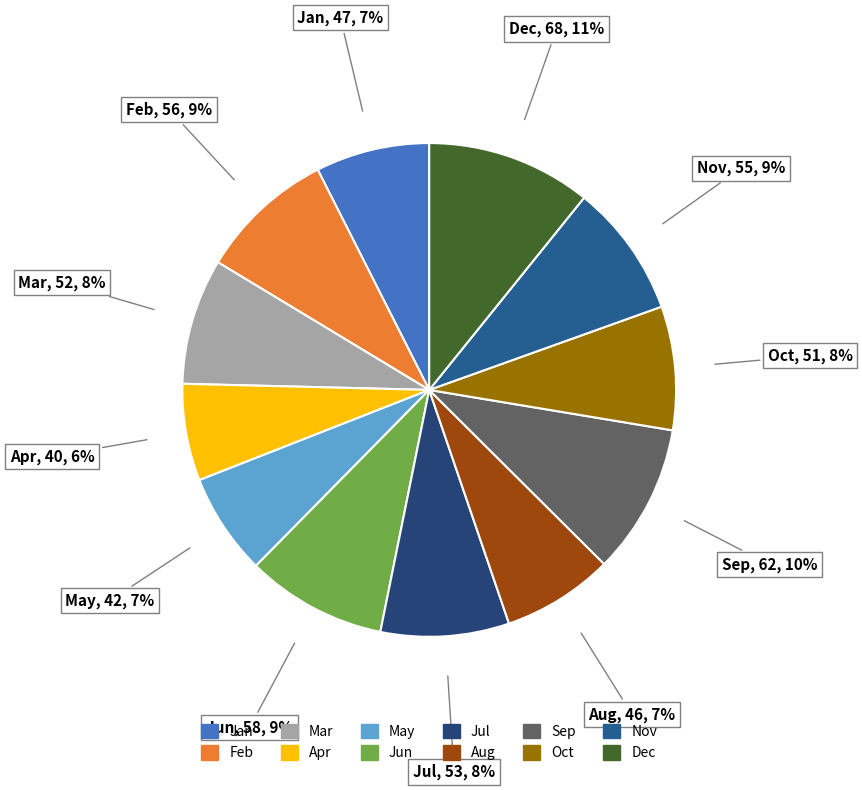

Does any single category account for the majority?

No